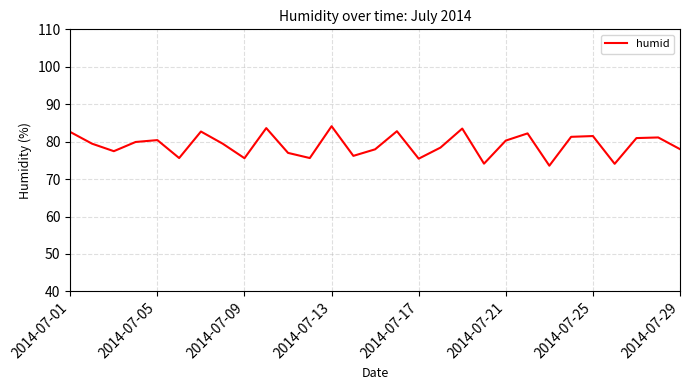

What is the minimum value shown in the chart?

73.6